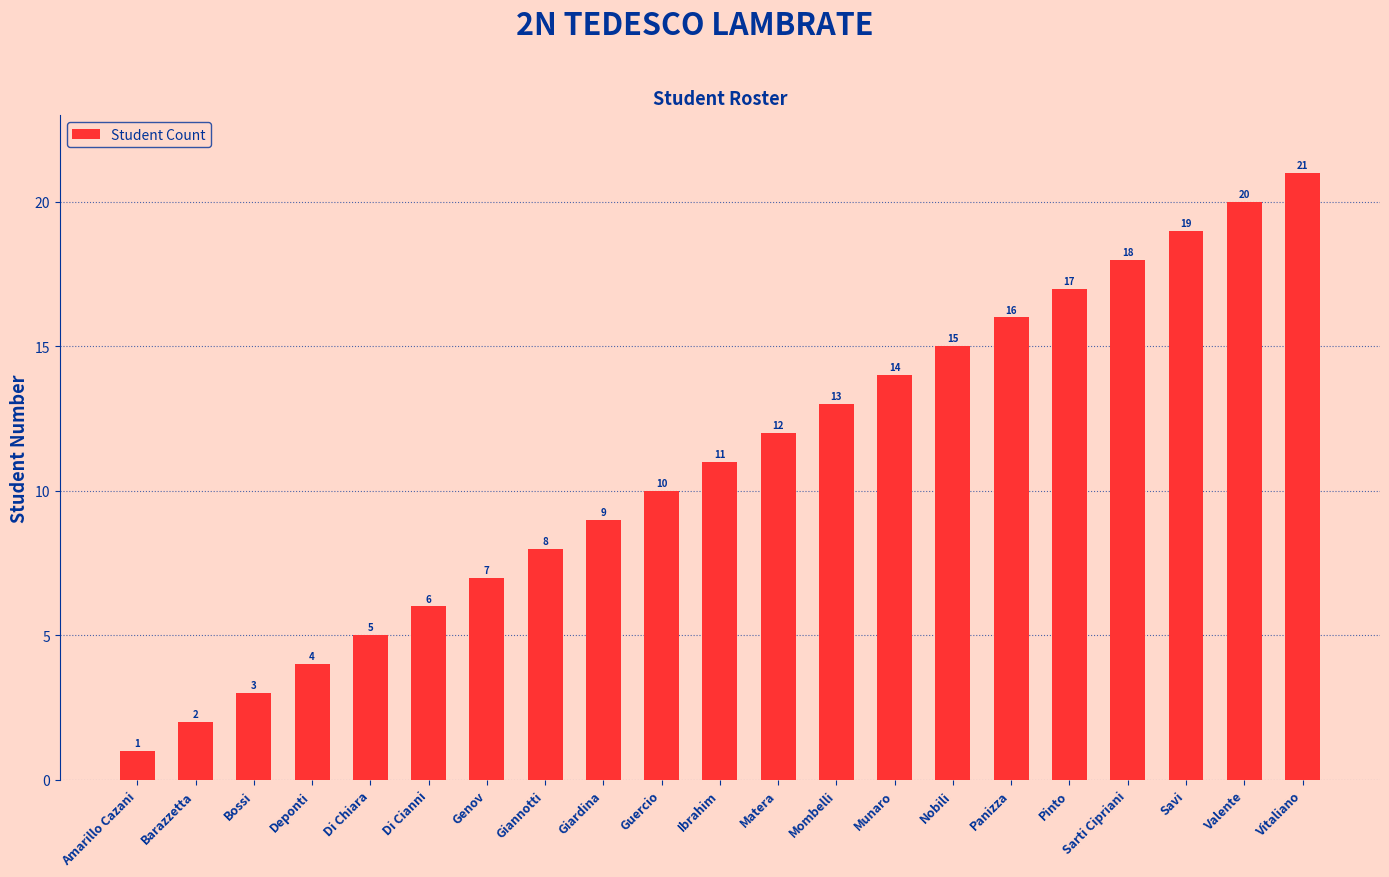

Reading left to right, extract all data points from this chart.

Amarillo Cazani=1	Barazzetta=2	Bossi=3	Deponti=4	Di Chiara=5	Di Cianni=6	Genov=7	Giannotti=8	Giardina=9	Guercio=10	Ibrahim=11	Matera=12	Mombelli=13	Munaro=14	Nobili=15	Panizza=16	Pinto=17	Sarti Cipriani=18	Savi=19	Valente=20	Vitaliano=21